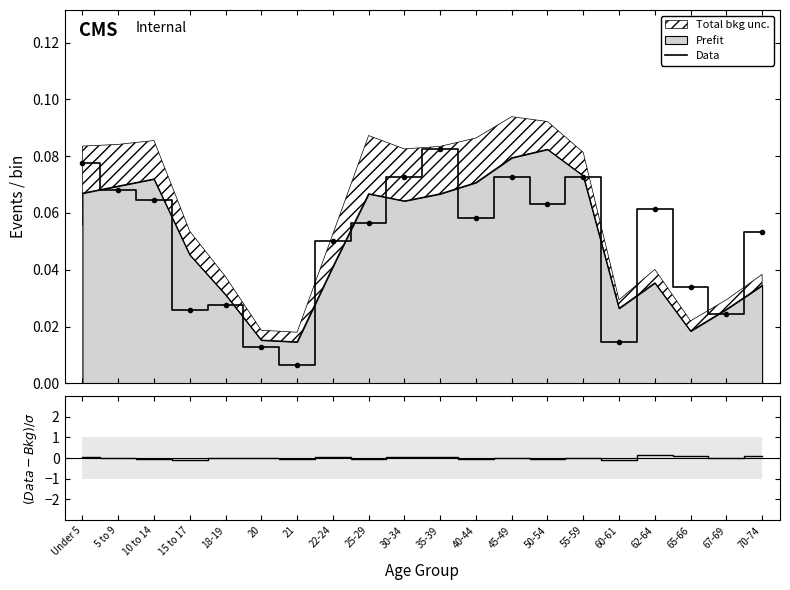

The value of (Data-Bkg)/σ at 65-66 is 0.1. True or false?

True